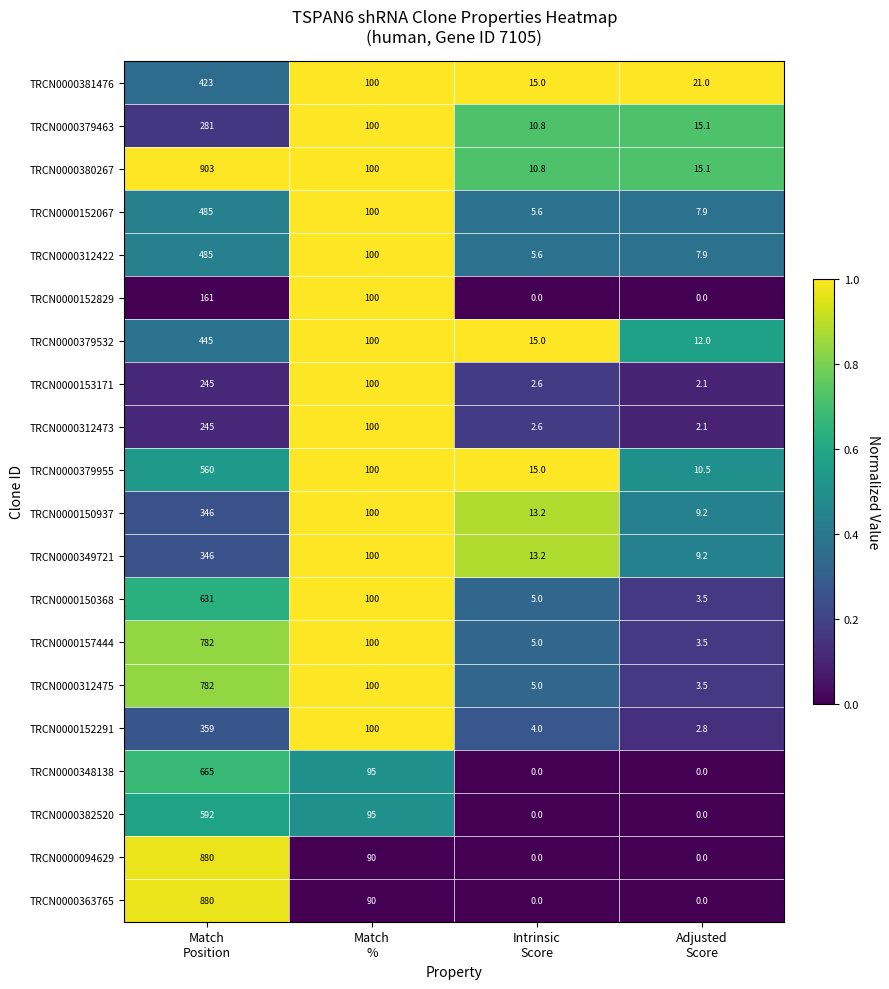

Which series has the widest spread of values?

TRCN0000380267